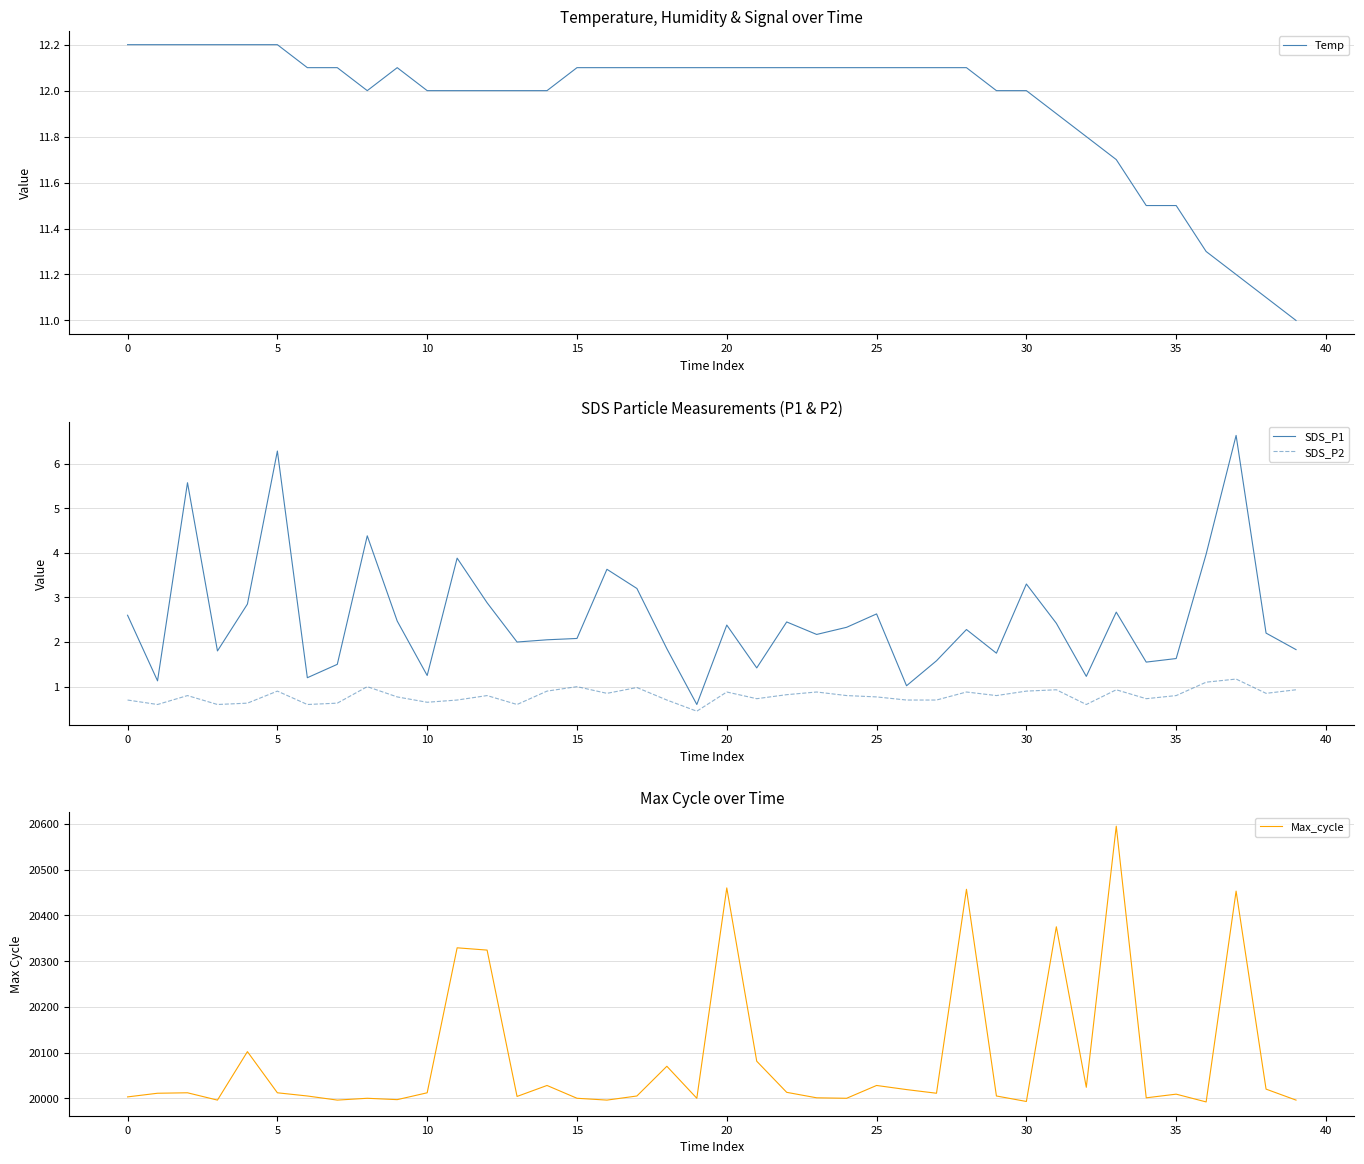

Which label corresponds to the smallest value in the chart?

19